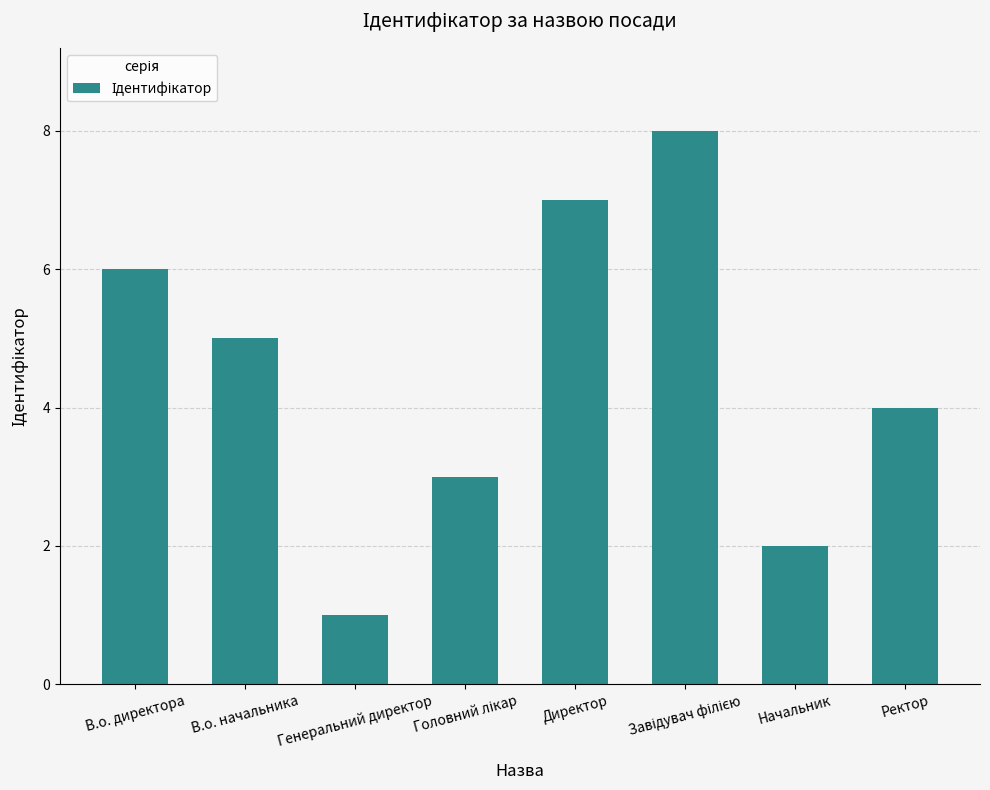

Where is the data nearest to the value 4?

Ректор